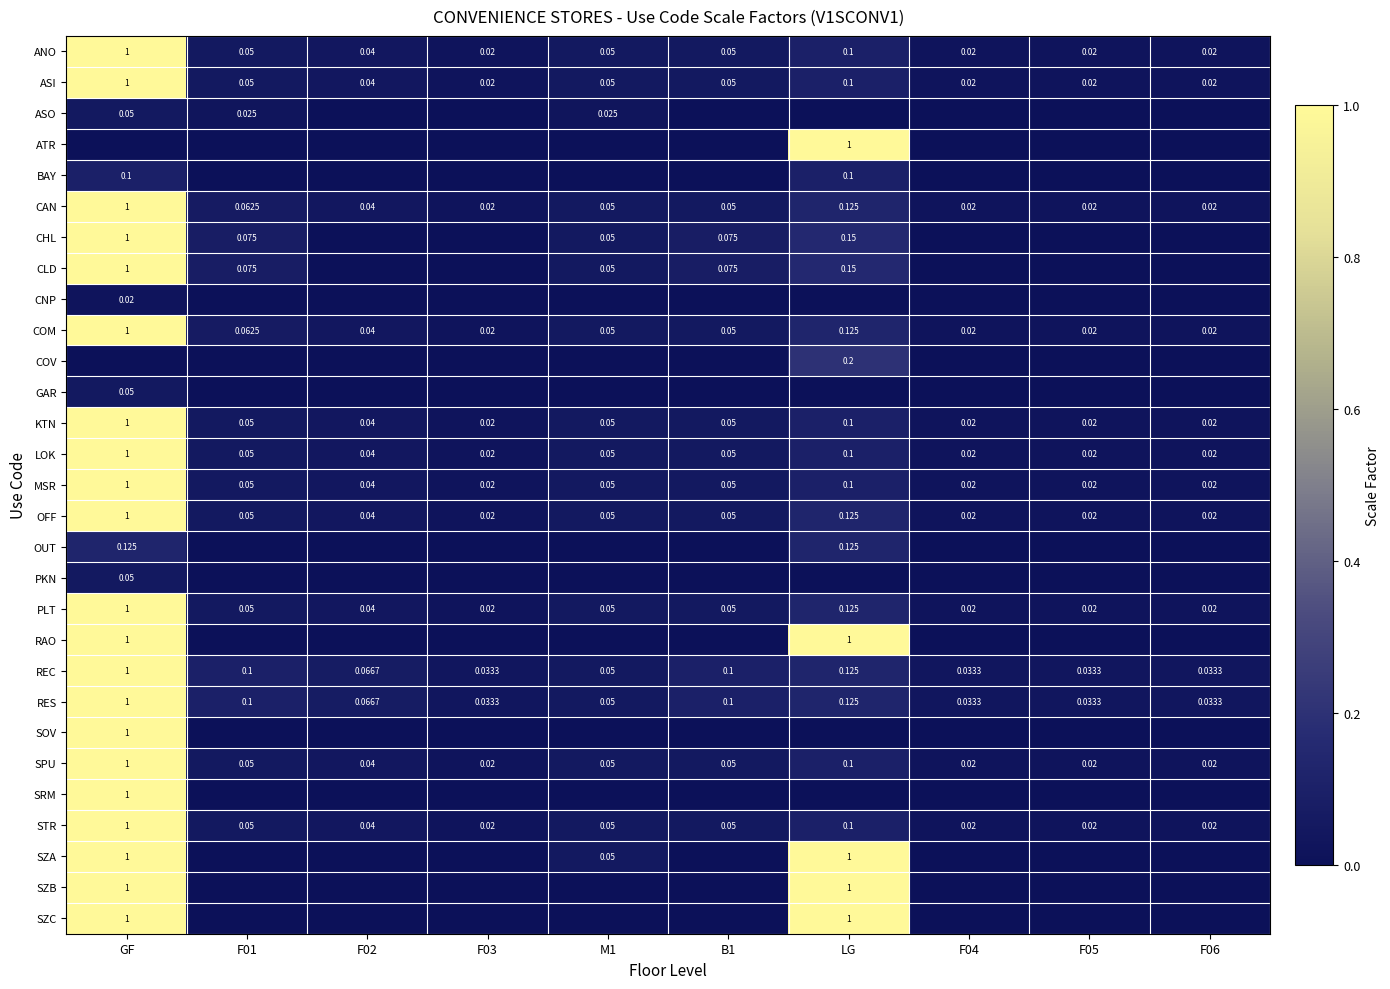

At which label does OFF reach its peak?

GF